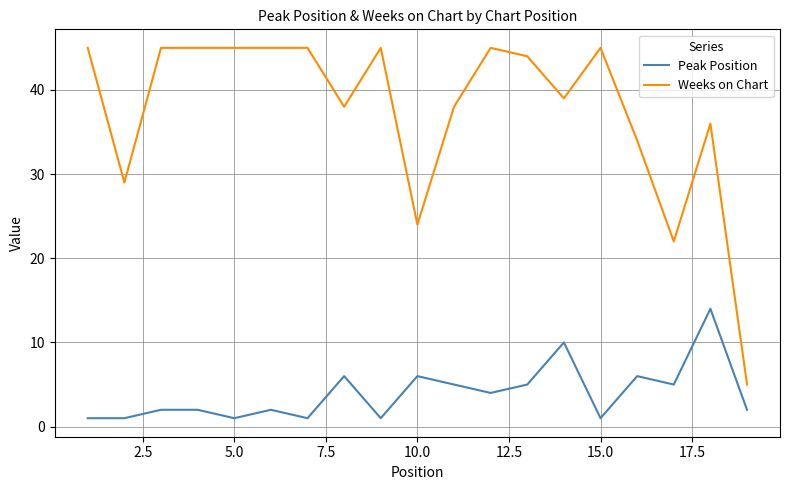

Which series has the largest range (max minus min)?

Weeks on Chart